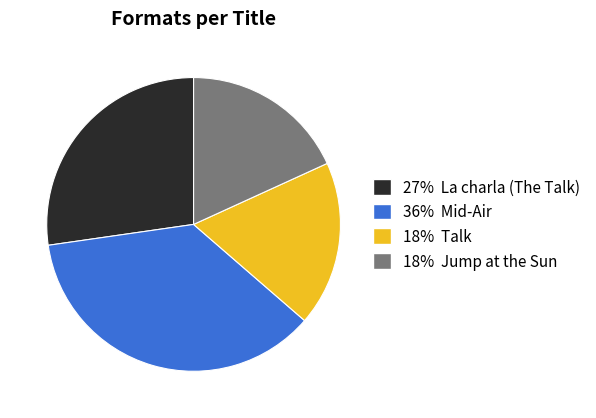

Is there any slice that represents more than half of the pie?

No